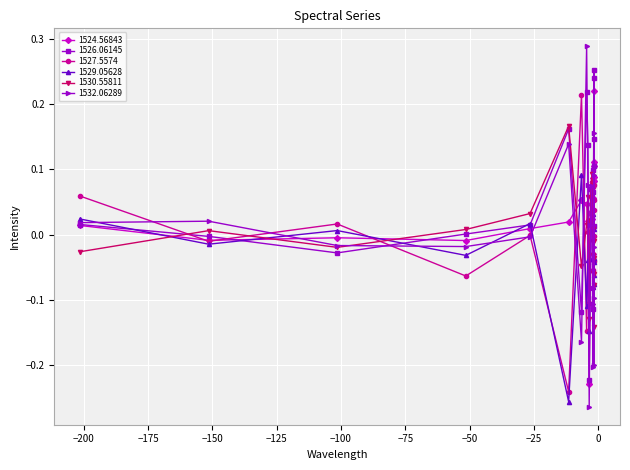

Which series has the largest total across all categories?

1526.06145